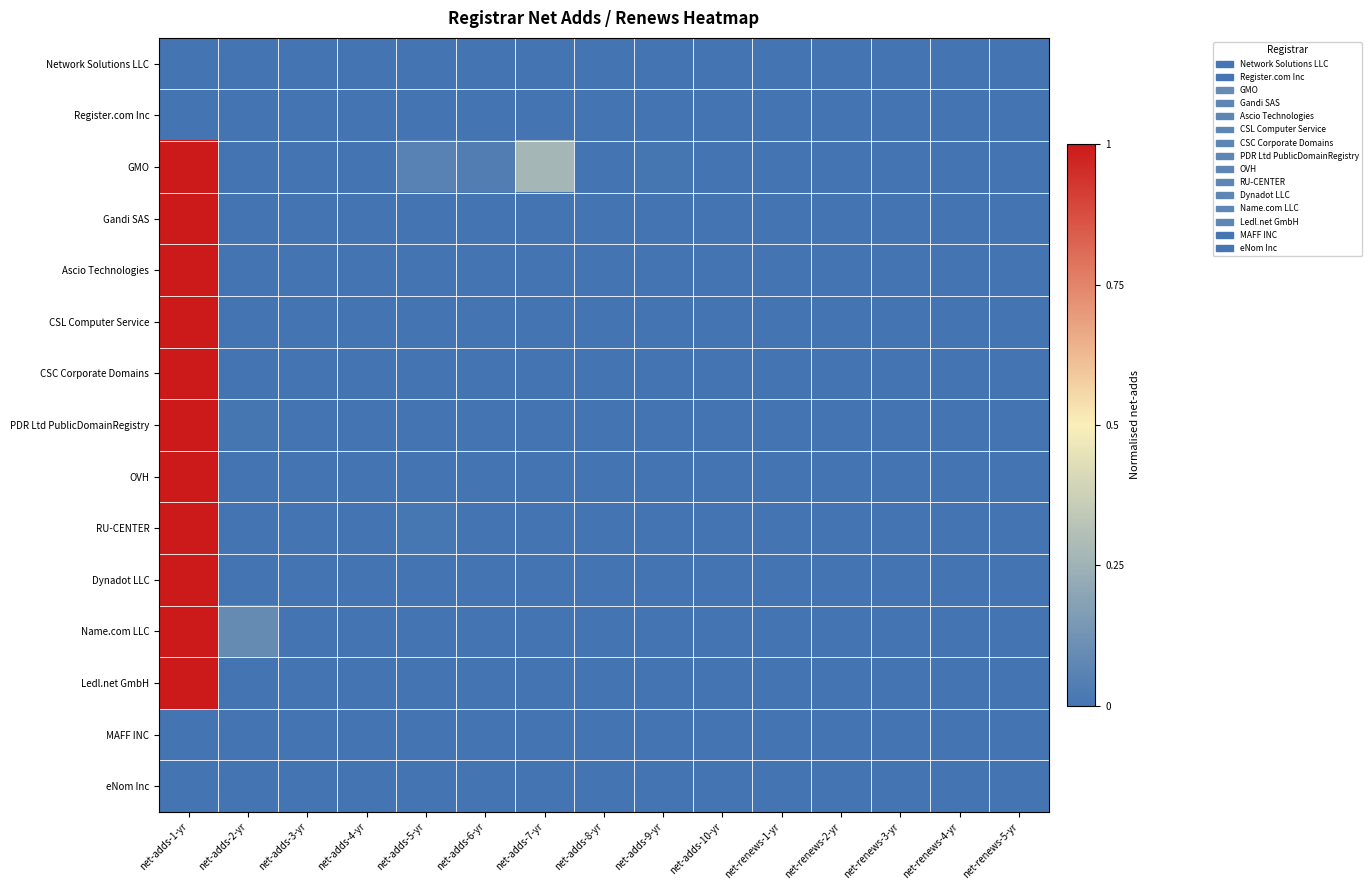

Reading left to right, transcribe all the data shown in this chart.

Network Solutions LLC: net-adds-1-yr=0.0	net-adds-2-yr=0.0	net-adds-3-yr=0.0	net-adds-4-yr=0.0	net-adds-5-yr=0.0	net-adds-6-yr=0.0	net-adds-7-yr=0.0	net-adds-8-yr=0.0	net-adds-9-yr=0.0	net-adds-10-yr=0.0	net-renews-1-yr=0.0	net-renews-2-yr=0.0	net-renews-3-yr=0.0	net-renews-4-yr=0.0	net-renews-5-yr=0.0
Register.com Inc: net-adds-1-yr=0.0	net-adds-2-yr=0.0	net-adds-3-yr=0.0	net-adds-4-yr=0.0	net-adds-5-yr=0.0	net-adds-6-yr=0.0	net-adds-7-yr=0.0	net-adds-8-yr=0.0	net-adds-9-yr=0.0	net-adds-10-yr=0.0	net-renews-1-yr=0.0	net-renews-2-yr=0.0	net-renews-3-yr=0.0	net-renews-4-yr=0.0	net-renews-5-yr=0.0
GMO: net-adds-1-yr=1.0	net-adds-2-yr=0.0	net-adds-3-yr=0.0	net-adds-4-yr=0.0	net-adds-5-yr=0.1	net-adds-6-yr=0.0	net-adds-7-yr=0.3	net-adds-8-yr=0.0	net-adds-9-yr=0.0	net-adds-10-yr=0.0	net-renews-1-yr=0.0	net-renews-2-yr=0.0	net-renews-3-yr=0.0	net-renews-4-yr=0.0	net-renews-5-yr=0.0
Gandi SAS: net-adds-1-yr=1.0	net-adds-2-yr=0.0	net-adds-3-yr=0.0	net-adds-4-yr=0.0	net-adds-5-yr=0.0	net-adds-6-yr=0.0	net-adds-7-yr=0.0	net-adds-8-yr=0.0	net-adds-9-yr=0.0	net-adds-10-yr=0.0	net-renews-1-yr=0.0	net-renews-2-yr=0.0	net-renews-3-yr=0.0	net-renews-4-yr=0.0	net-renews-5-yr=0.0
Ascio Technologies: net-adds-1-yr=1.0	net-adds-2-yr=0.0	net-adds-3-yr=0.0	net-adds-4-yr=0.0	net-adds-5-yr=0.0	net-adds-6-yr=0.0	net-adds-7-yr=0.0	net-adds-8-yr=0.0	net-adds-9-yr=0.0	net-adds-10-yr=0.0	net-renews-1-yr=0.0	net-renews-2-yr=0.0	net-renews-3-yr=0.0	net-renews-4-yr=0.0	net-renews-5-yr=0.0
CSL Computer Service: net-adds-1-yr=1.0	net-adds-2-yr=0.0	net-adds-3-yr=0.0	net-adds-4-yr=0.0	net-adds-5-yr=0.0	net-adds-6-yr=0.0	net-adds-7-yr=0.0	net-adds-8-yr=0.0	net-adds-9-yr=0.0	net-adds-10-yr=0.0	net-renews-1-yr=0.0	net-renews-2-yr=0.0	net-renews-3-yr=0.0	net-renews-4-yr=0.0	net-renews-5-yr=0.0
CSC Corporate Domains: net-adds-1-yr=1.0	net-adds-2-yr=0.0	net-adds-3-yr=0.0	net-adds-4-yr=0.0	net-adds-5-yr=0.0	net-adds-6-yr=0.0	net-adds-7-yr=0.0	net-adds-8-yr=0.0	net-adds-9-yr=0.0	net-adds-10-yr=0.0	net-renews-1-yr=0.0	net-renews-2-yr=0.0	net-renews-3-yr=0.0	net-renews-4-yr=0.0	net-renews-5-yr=0.0
PDR Ltd PublicDomainRegistry: net-adds-1-yr=1.0	net-adds-2-yr=0.0	net-adds-3-yr=0.0	net-adds-4-yr=0.0	net-adds-5-yr=0.0	net-adds-6-yr=0.0	net-adds-7-yr=0.0	net-adds-8-yr=0.0	net-adds-9-yr=0.0	net-adds-10-yr=0.0	net-renews-1-yr=0.0	net-renews-2-yr=0.0	net-renews-3-yr=0.0	net-renews-4-yr=0.0	net-renews-5-yr=0.0
OVH: net-adds-1-yr=1.0	net-adds-2-yr=0.0	net-adds-3-yr=0.0	net-adds-4-yr=0.0	net-adds-5-yr=0.0	net-adds-6-yr=0.0	net-adds-7-yr=0.0	net-adds-8-yr=0.0	net-adds-9-yr=0.0	net-adds-10-yr=0.0	net-renews-1-yr=0.0	net-renews-2-yr=0.0	net-renews-3-yr=0.0	net-renews-4-yr=0.0	net-renews-5-yr=0.0
RU-CENTER: net-adds-1-yr=1.0	net-adds-2-yr=0.0	net-adds-3-yr=0.0	net-adds-4-yr=0.0	net-adds-5-yr=0.0	net-adds-6-yr=0.0	net-adds-7-yr=0.0	net-adds-8-yr=0.0	net-adds-9-yr=0.0	net-adds-10-yr=0.0	net-renews-1-yr=0.0	net-renews-2-yr=0.0	net-renews-3-yr=0.0	net-renews-4-yr=0.0	net-renews-5-yr=0.0
Dynadot LLC: net-adds-1-yr=1.0	net-adds-2-yr=0.0	net-adds-3-yr=0.0	net-adds-4-yr=0.0	net-adds-5-yr=0.0	net-adds-6-yr=0.0	net-adds-7-yr=0.0	net-adds-8-yr=0.0	net-adds-9-yr=0.0	net-adds-10-yr=0.0	net-renews-1-yr=0.0	net-renews-2-yr=0.0	net-renews-3-yr=0.0	net-renews-4-yr=0.0	net-renews-5-yr=0.0
Name.com LLC: net-adds-1-yr=1.0	net-adds-2-yr=0.1	net-adds-3-yr=0.0	net-adds-4-yr=0.0	net-adds-5-yr=0.0	net-adds-6-yr=0.0	net-adds-7-yr=0.0	net-adds-8-yr=0.0	net-adds-9-yr=0.0	net-adds-10-yr=0.0	net-renews-1-yr=0.0	net-renews-2-yr=0.0	net-renews-3-yr=0.0	net-renews-4-yr=0.0	net-renews-5-yr=0.0
Ledl.net GmbH: net-adds-1-yr=1.0	net-adds-2-yr=0.0	net-adds-3-yr=0.0	net-adds-4-yr=0.0	net-adds-5-yr=0.0	net-adds-6-yr=0.0	net-adds-7-yr=0.0	net-adds-8-yr=0.0	net-adds-9-yr=0.0	net-adds-10-yr=0.0	net-renews-1-yr=0.0	net-renews-2-yr=0.0	net-renews-3-yr=0.0	net-renews-4-yr=0.0	net-renews-5-yr=0.0
MAFF INC: net-adds-1-yr=0.0	net-adds-2-yr=0.0	net-adds-3-yr=0.0	net-adds-4-yr=0.0	net-adds-5-yr=0.0	net-adds-6-yr=0.0	net-adds-7-yr=0.0	net-adds-8-yr=0.0	net-adds-9-yr=0.0	net-adds-10-yr=0.0	net-renews-1-yr=0.0	net-renews-2-yr=0.0	net-renews-3-yr=0.0	net-renews-4-yr=0.0	net-renews-5-yr=0.0
eNom Inc: net-adds-1-yr=0.0	net-adds-2-yr=0.0	net-adds-3-yr=0.0	net-adds-4-yr=0.0	net-adds-5-yr=0.0	net-adds-6-yr=0.0	net-adds-7-yr=0.0	net-adds-8-yr=0.0	net-adds-9-yr=0.0	net-adds-10-yr=0.0	net-renews-1-yr=0.0	net-renews-2-yr=0.0	net-renews-3-yr=0.0	net-renews-4-yr=0.0	net-renews-5-yr=0.0